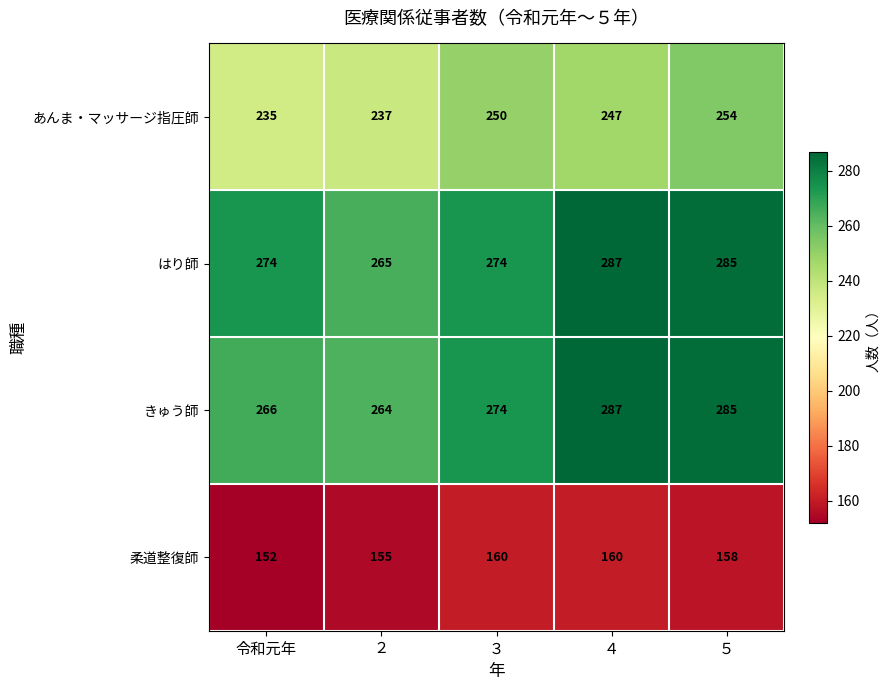

What is the difference between the second highest and minimum values in the あんま・マッサージ指圧師 series?

15